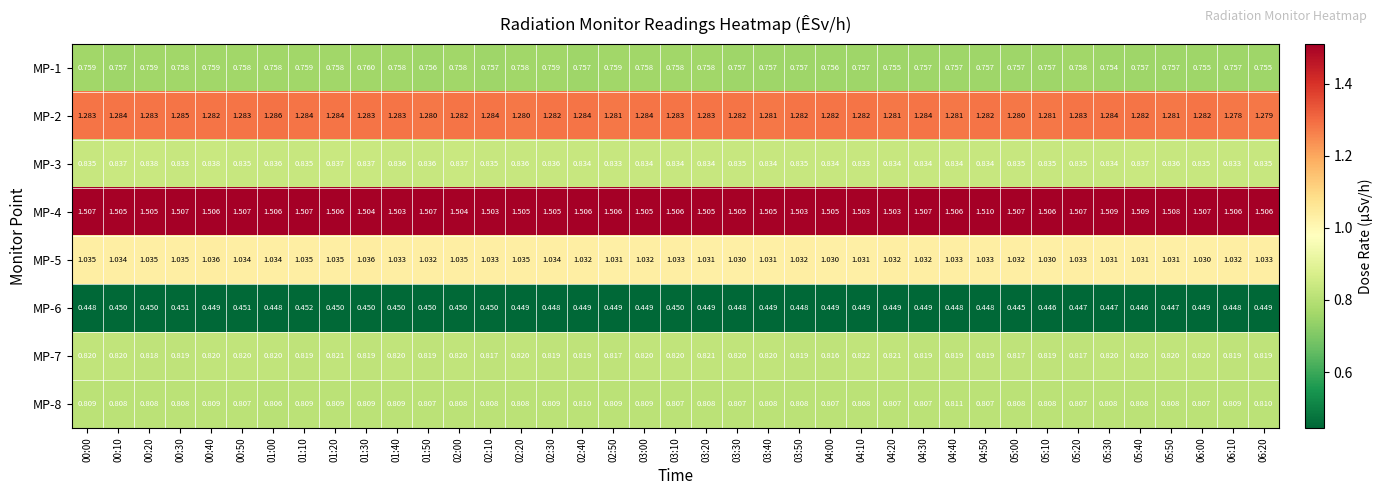

Which series has the widest spread of values?

MP-2